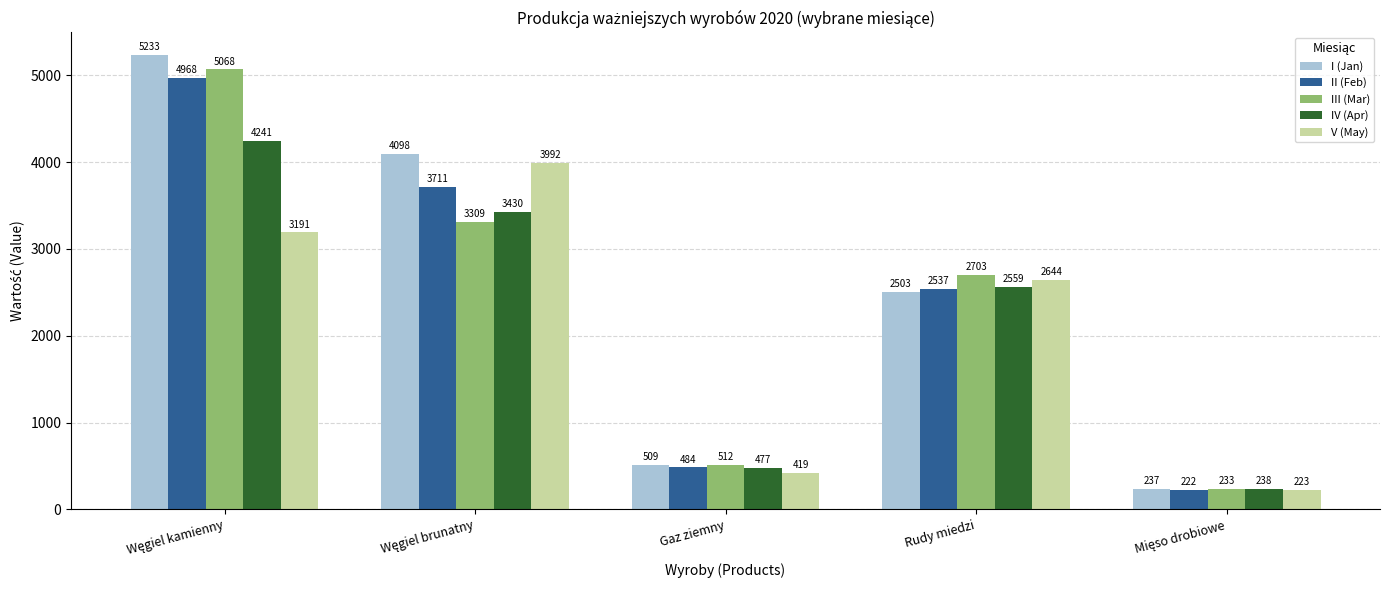

Which series has the largest range (max minus min)?

I (Jan)